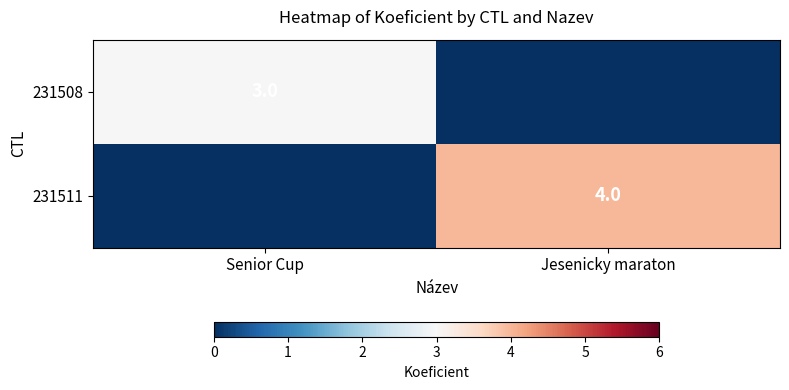

The value of 231508 at Senior Cup is 5. True or false?

False